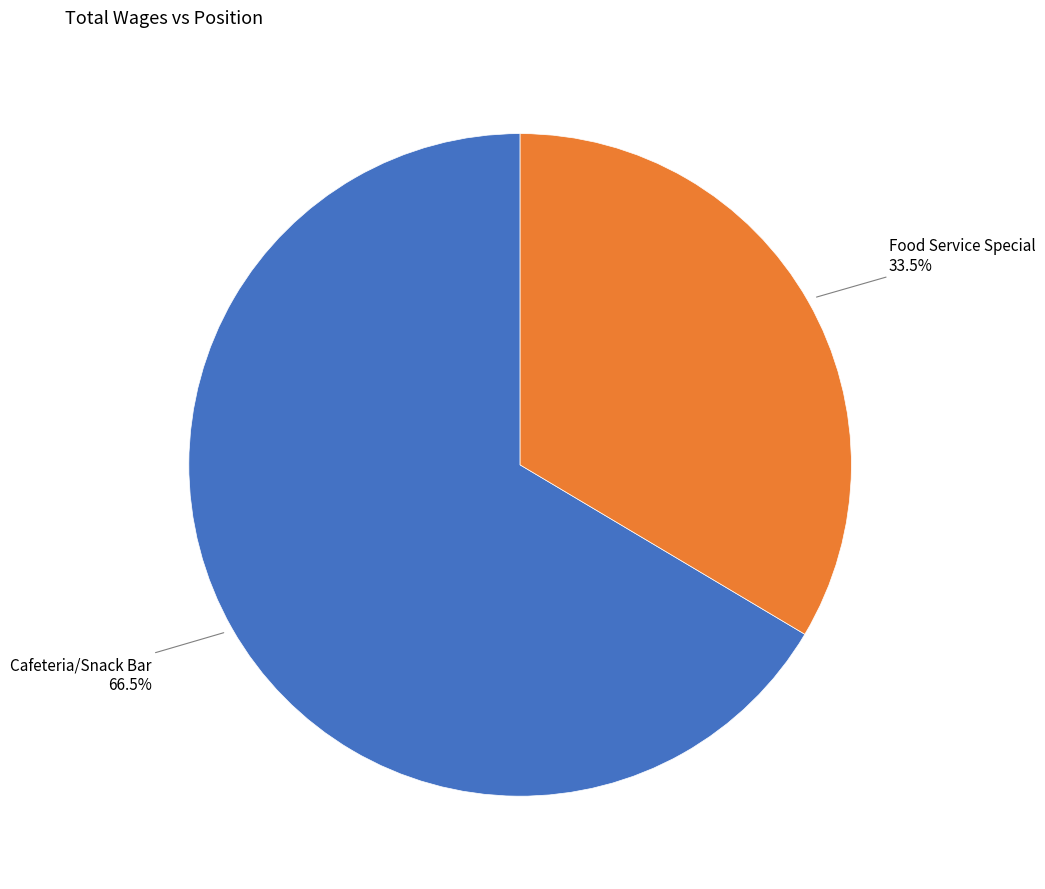

What is the smallest slice in the pie chart?

Food Service Special